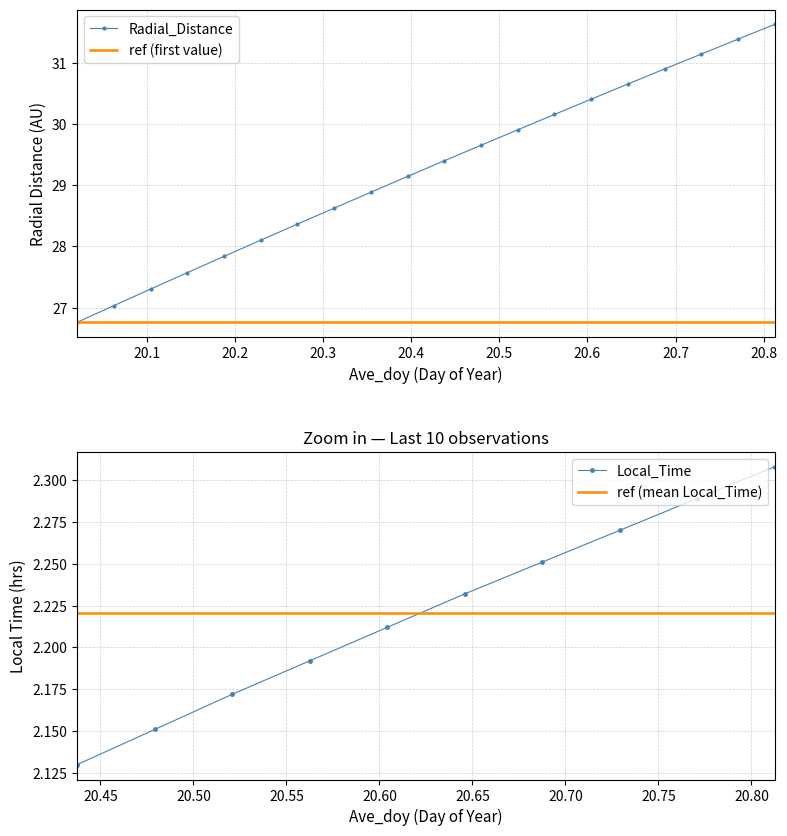

True or false: Radial_Distance has more than 1 points higher than both neighbors.

False